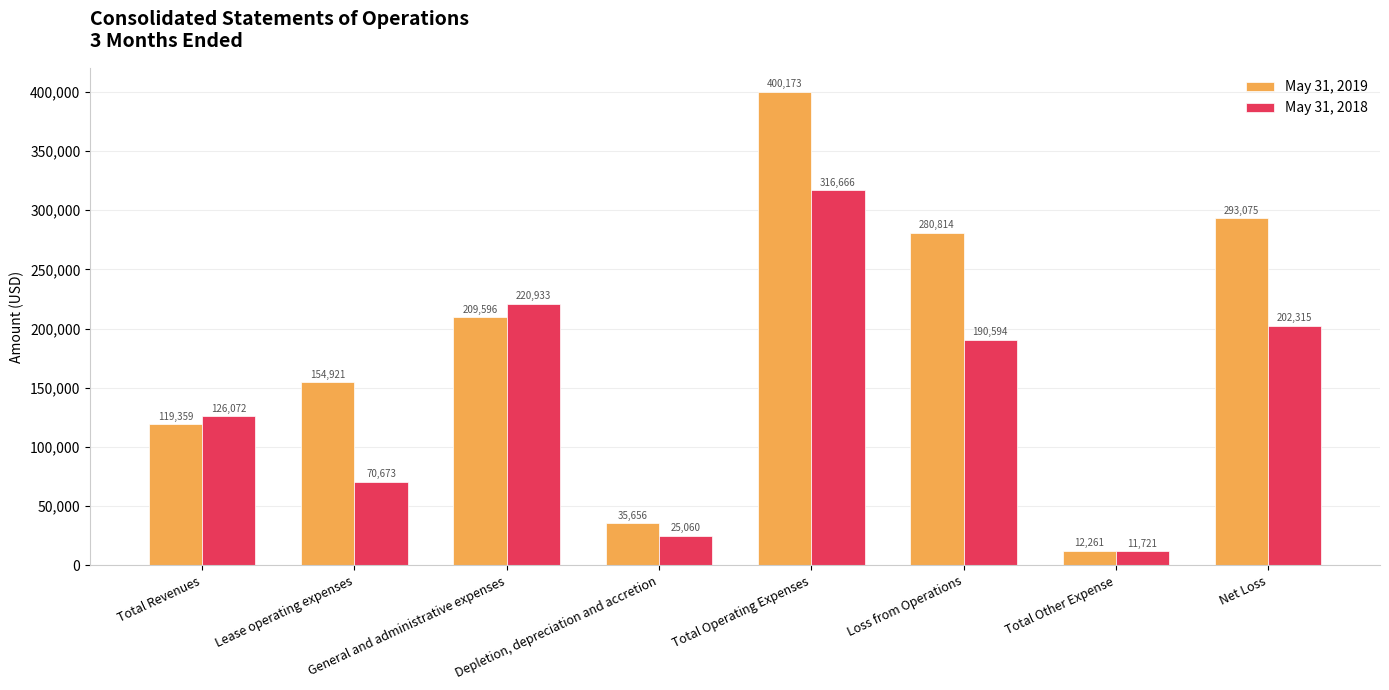

True or false: May 31, 2018 has a value of 126072 at Total Revenues.

True